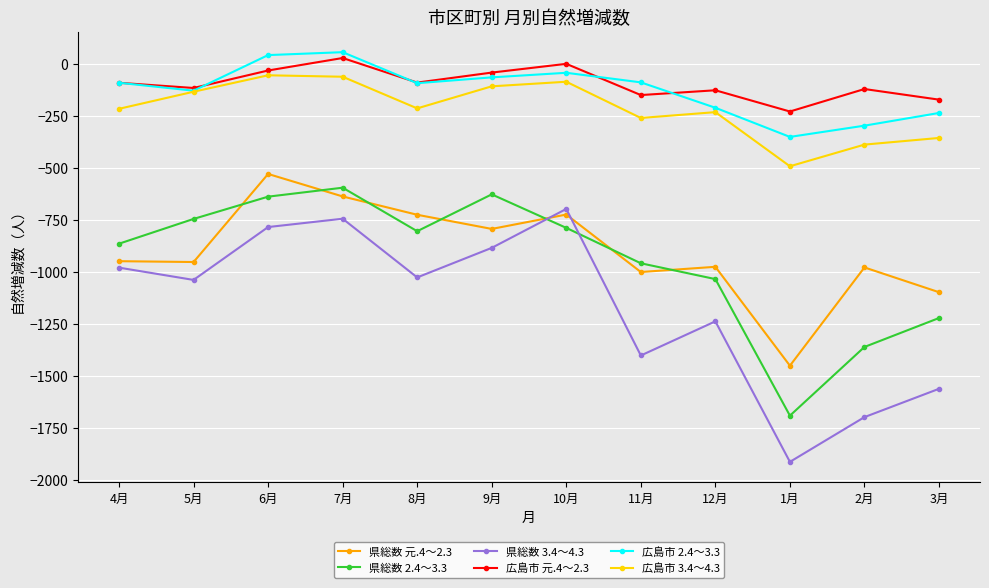

Is the value of 県総数 3.4～4.3 at 6月 greater than the value of 県総数 元.4～2.3 at 2月?

Yes